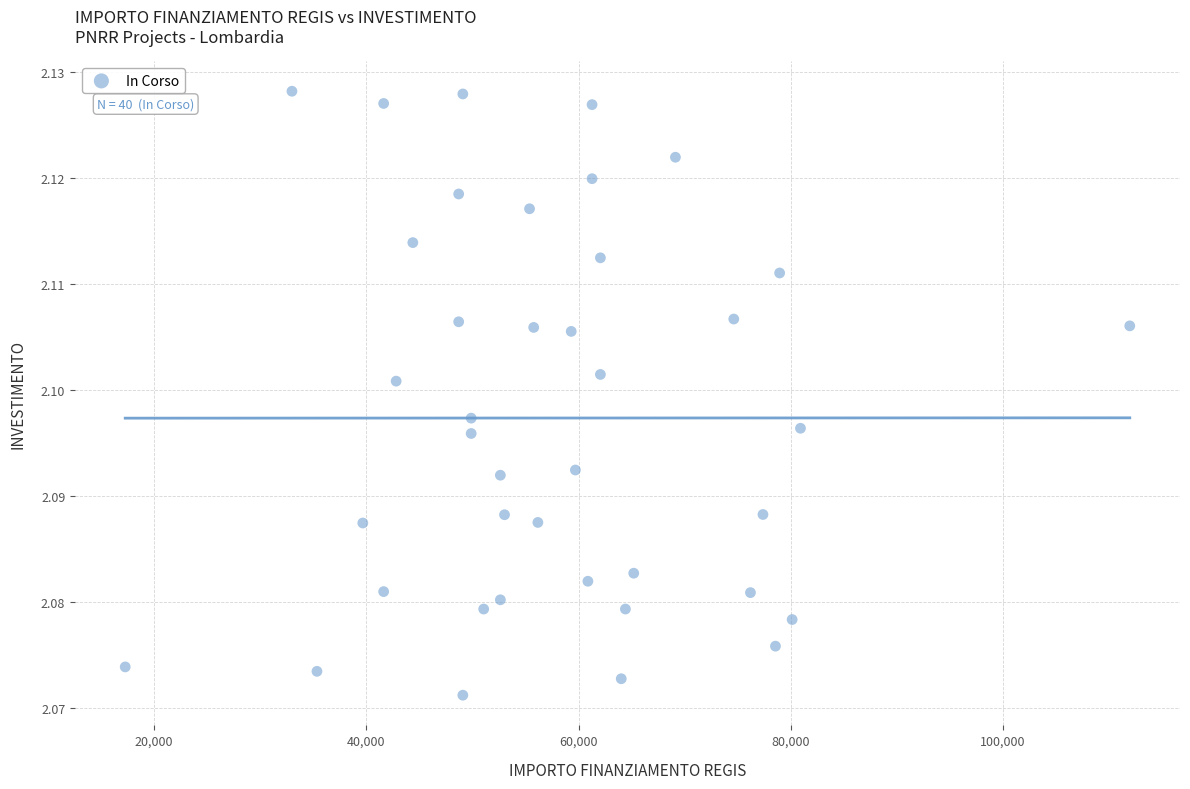

What is the range of X values (max minus min)?

94665.7